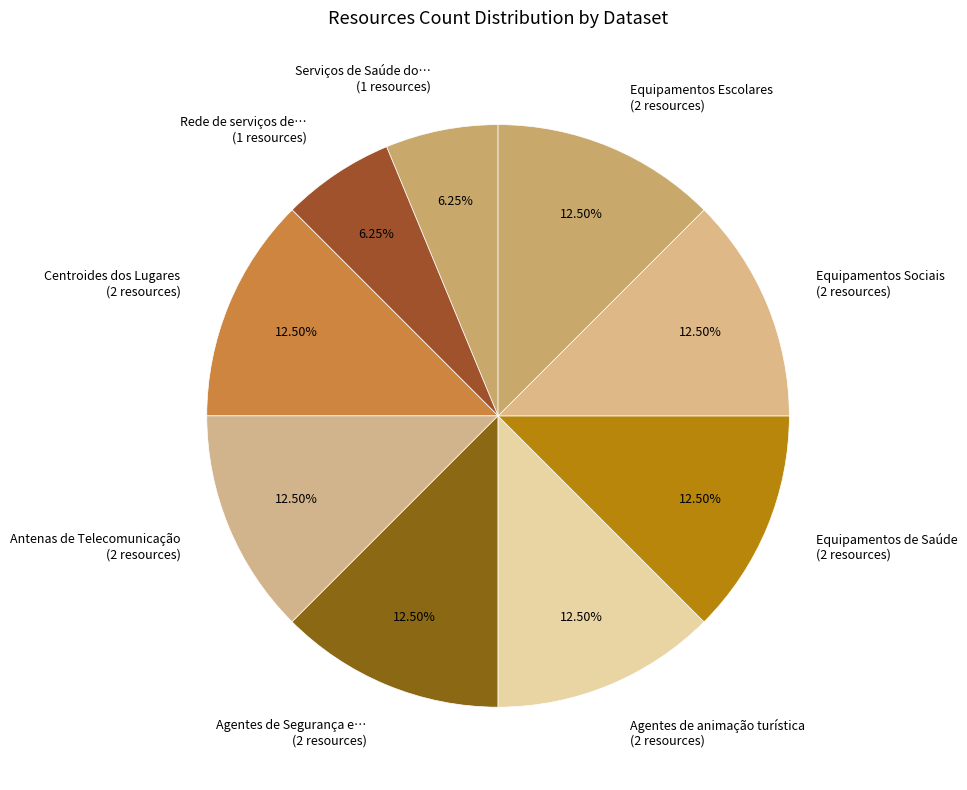

How many slices are in this pie chart?

9